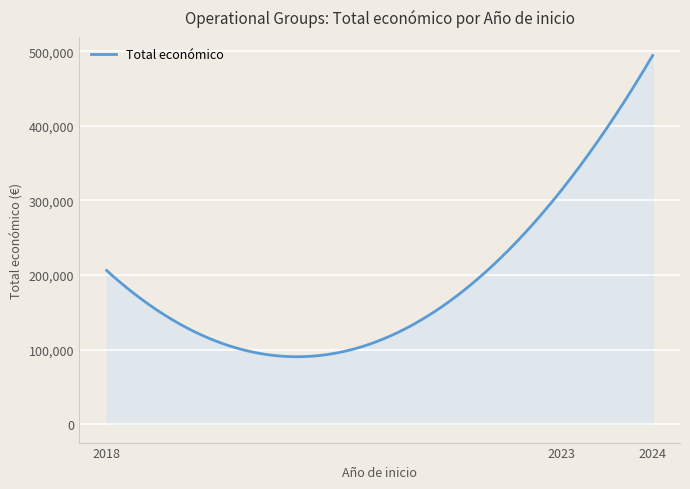

What is the greatest value displayed?

494338.3